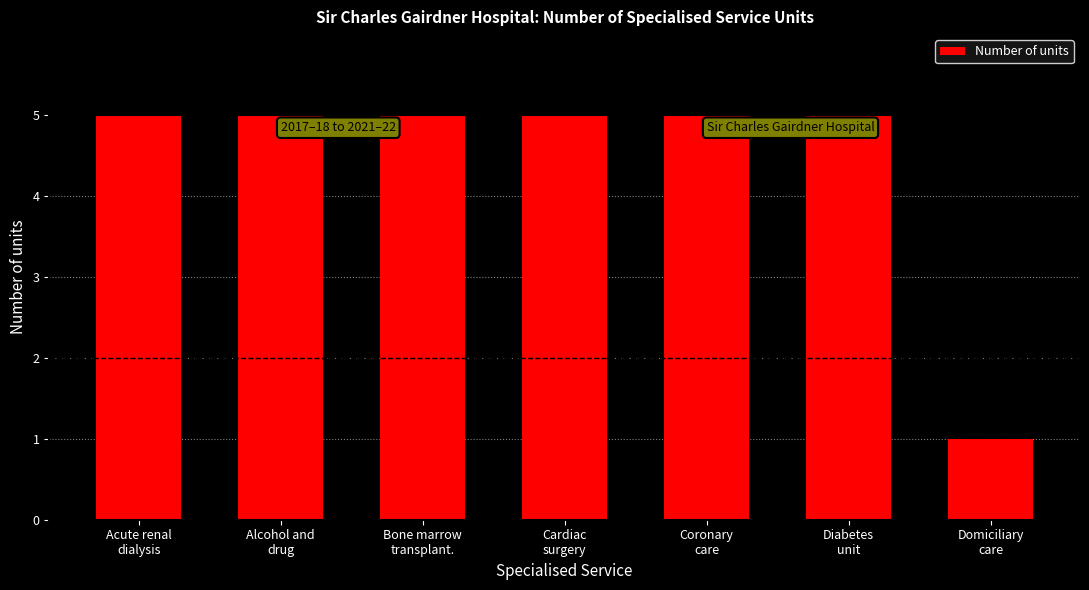

What is the difference between the maximum and minimum values?

4